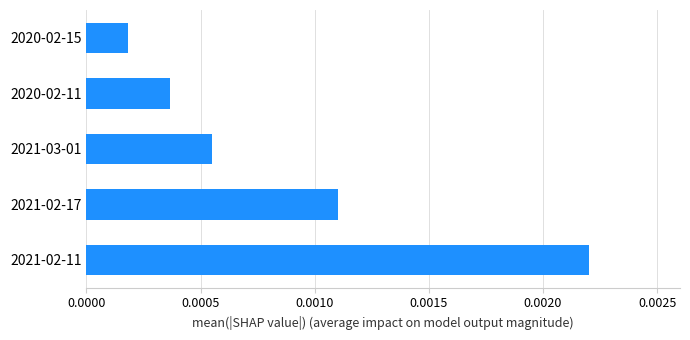

Rank the categories by value from lowest to highest.

2020-02-15, 2020-02-11, 2021-03-01, 2021-02-17, 2021-02-11